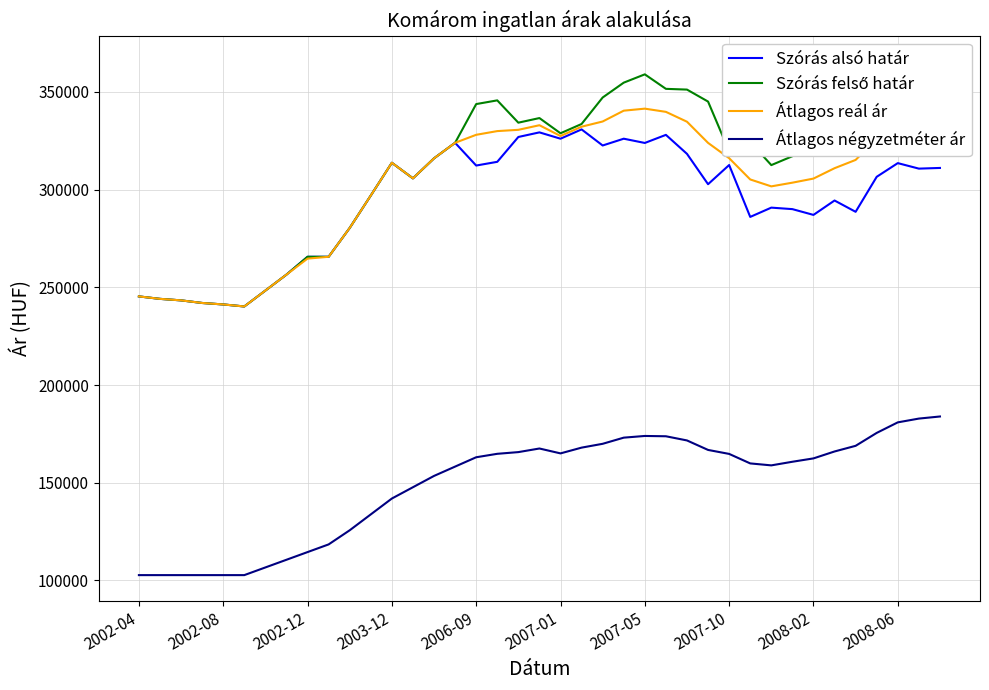

What is the lowest value of the Szórás alsó határ series?

240209